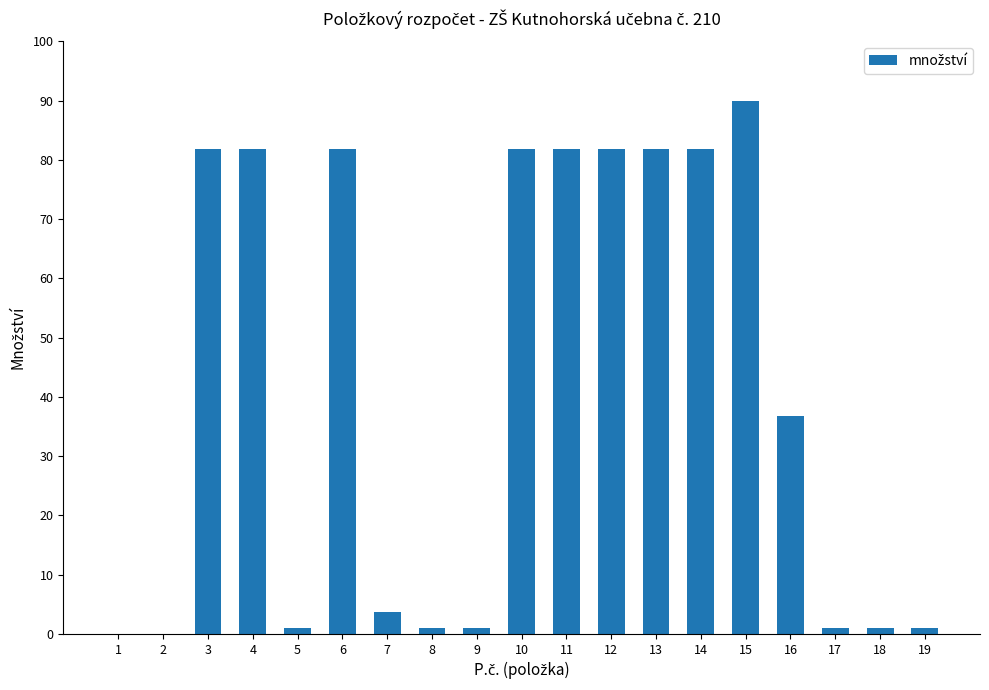

Approximately how many times larger is the value at 16 compared to 14?

0.4